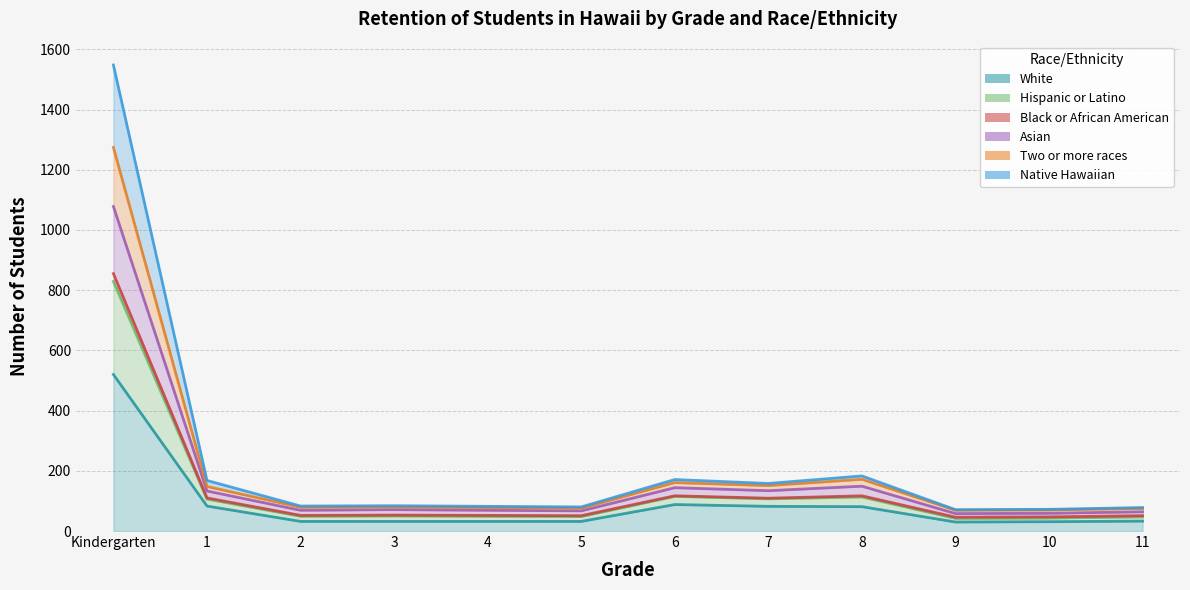

Is it true that White equals 520 at Kindergarten?

True